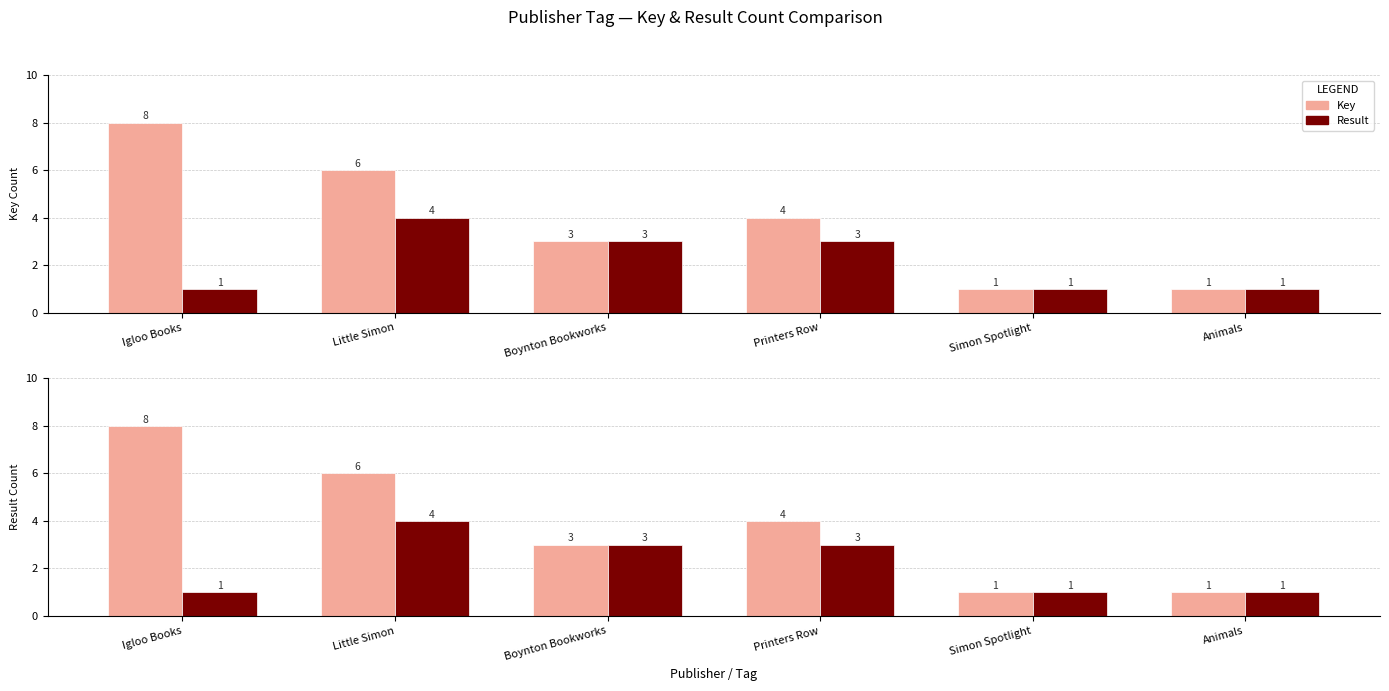

Between Simon Spotlight and Animals, which is larger?

Simon Spotlight